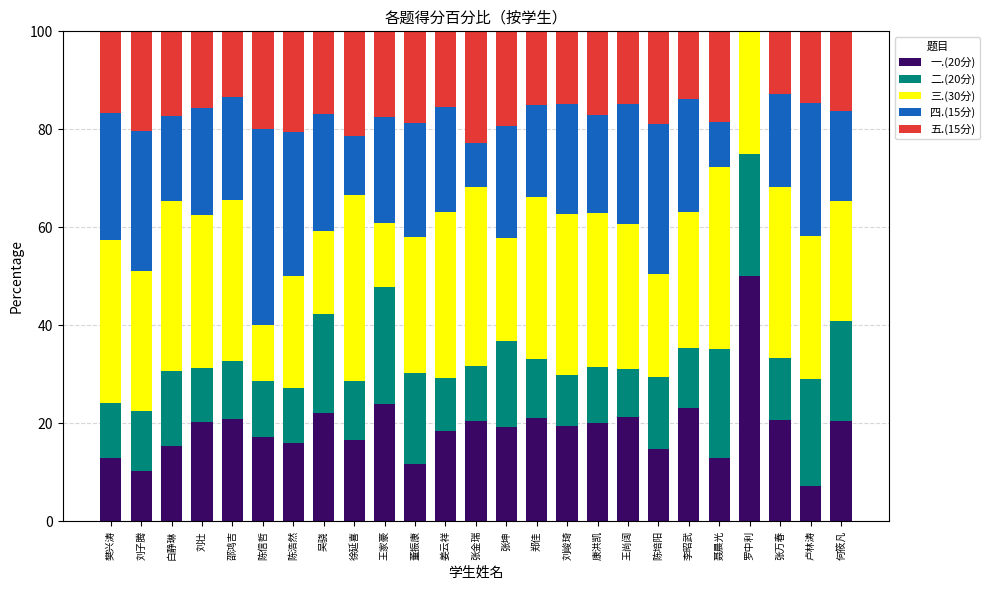

The value of 一.(20分) at 张金瑞 is 7.1. True or false?

False